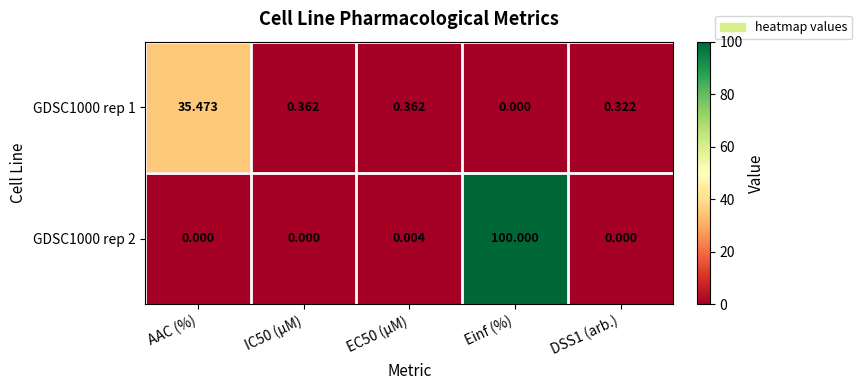

Which category has the highest value in the GDSC1000 rep 1 series?

AAC (%)